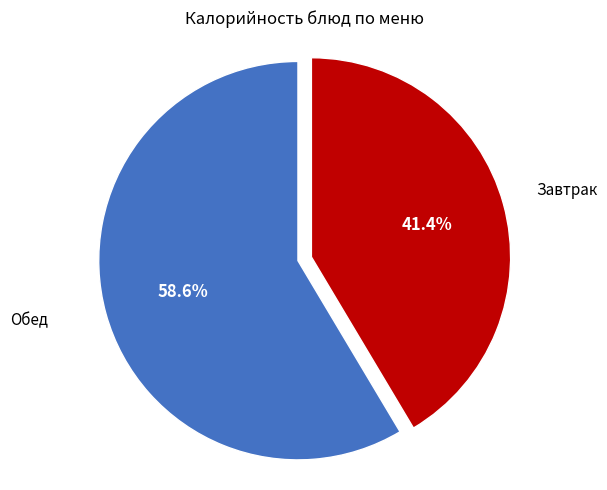

Is there any slice that represents more than half of the pie?

Yes